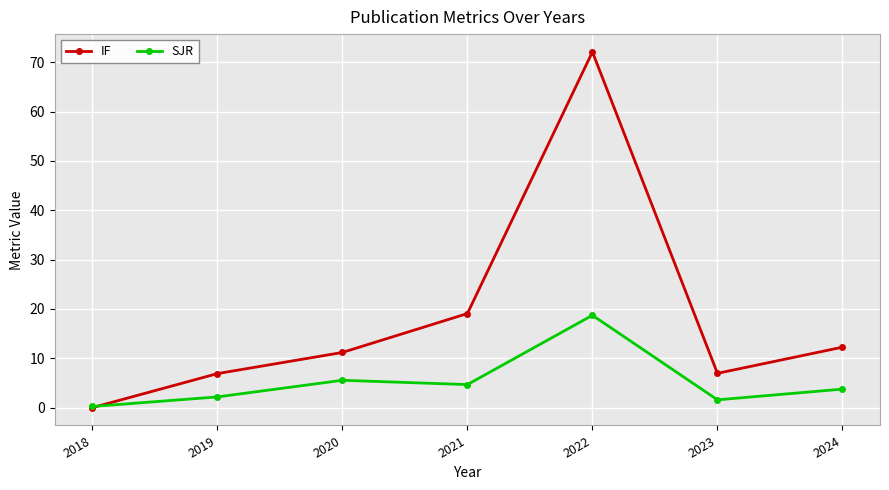

List the series in order of their peak value, highest first.

IF, SJR